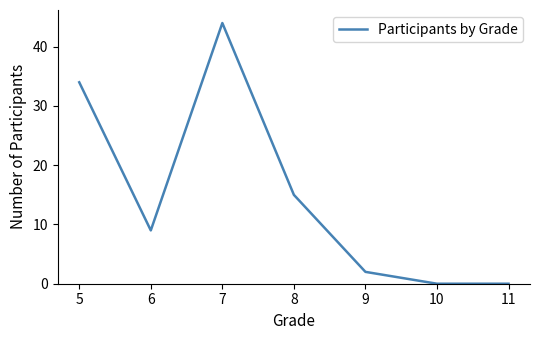

True or false: the data has more than 1 interior local peaks.

False